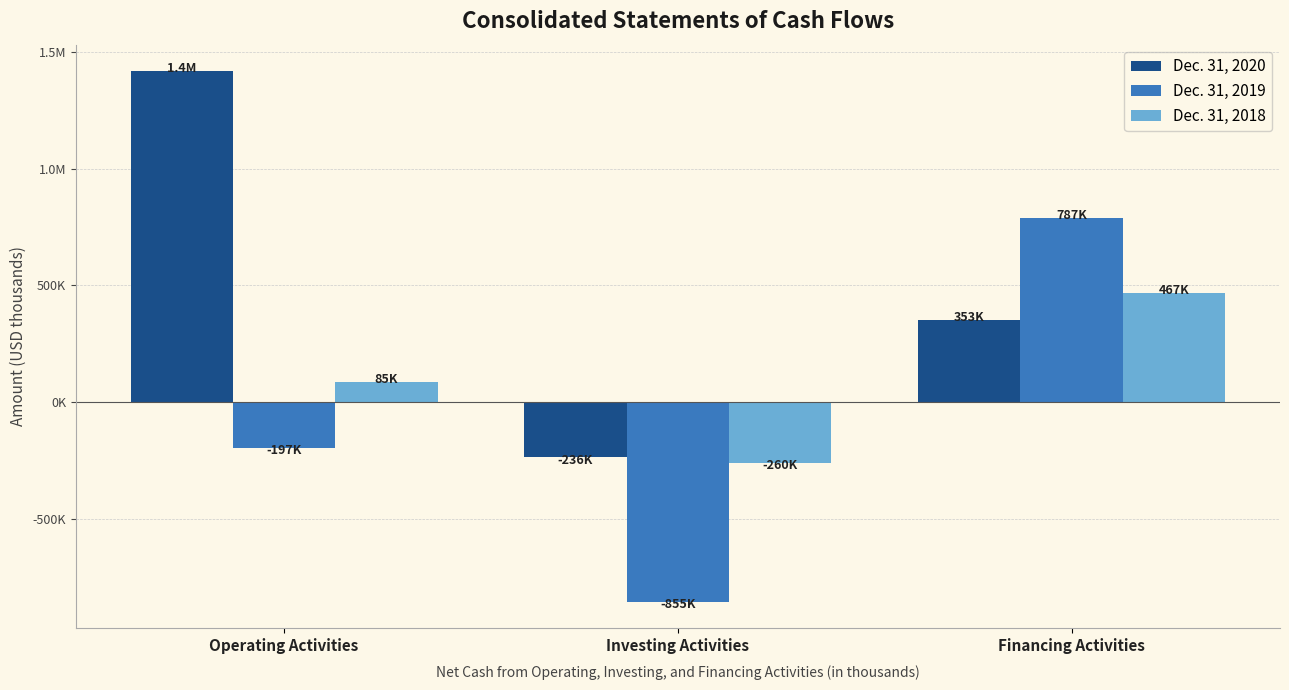

What is the smallest value displayed?

-854837